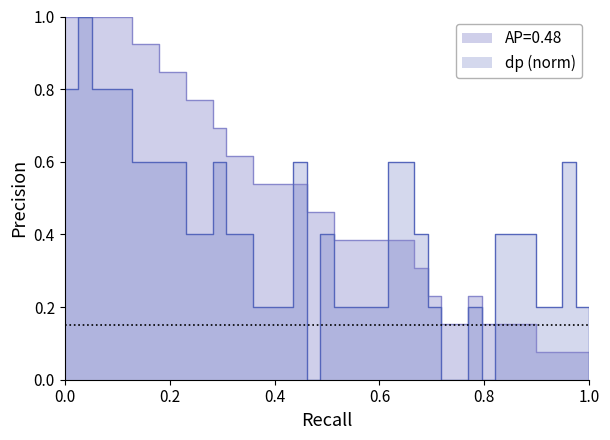

What is the greatest value displayed?

1.0